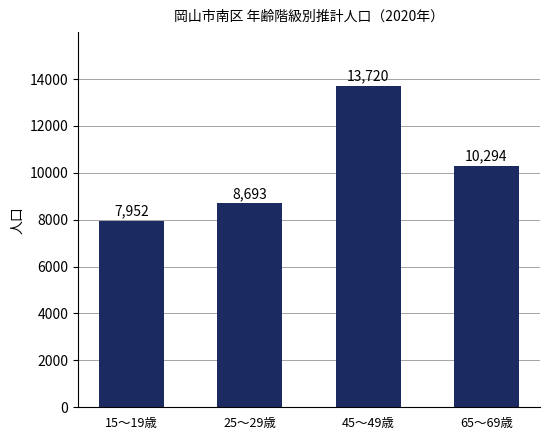

What is the average value?

10165